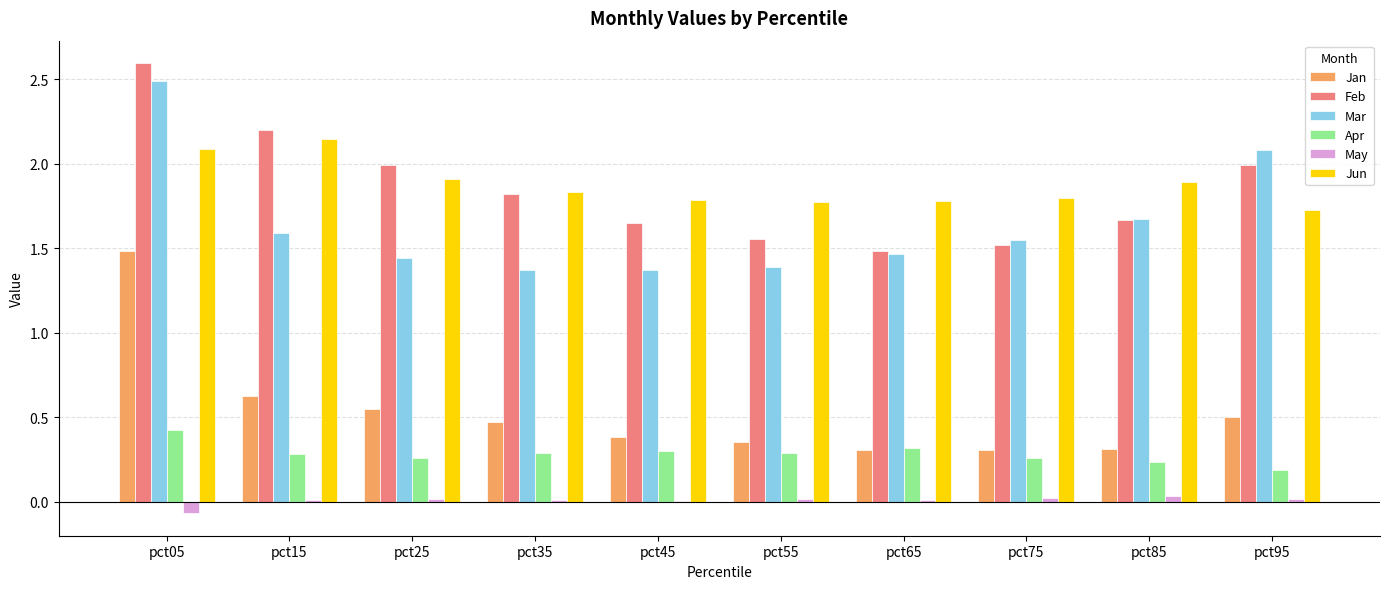

Is the value of Feb at pct65 greater than the value of Jun at pct55?

No